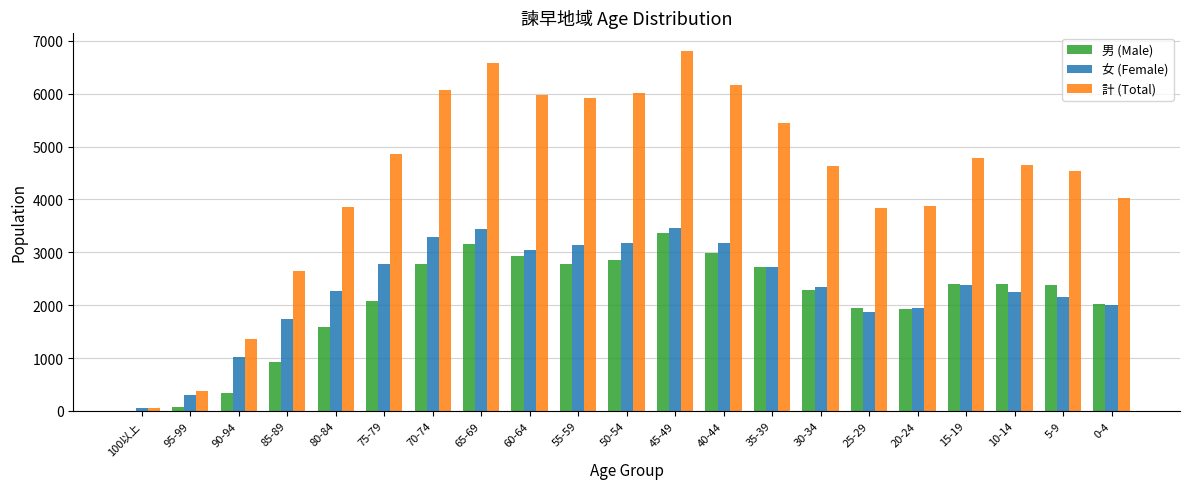

The value of 男 (Male) at 90-94 is 332. True or false?

True